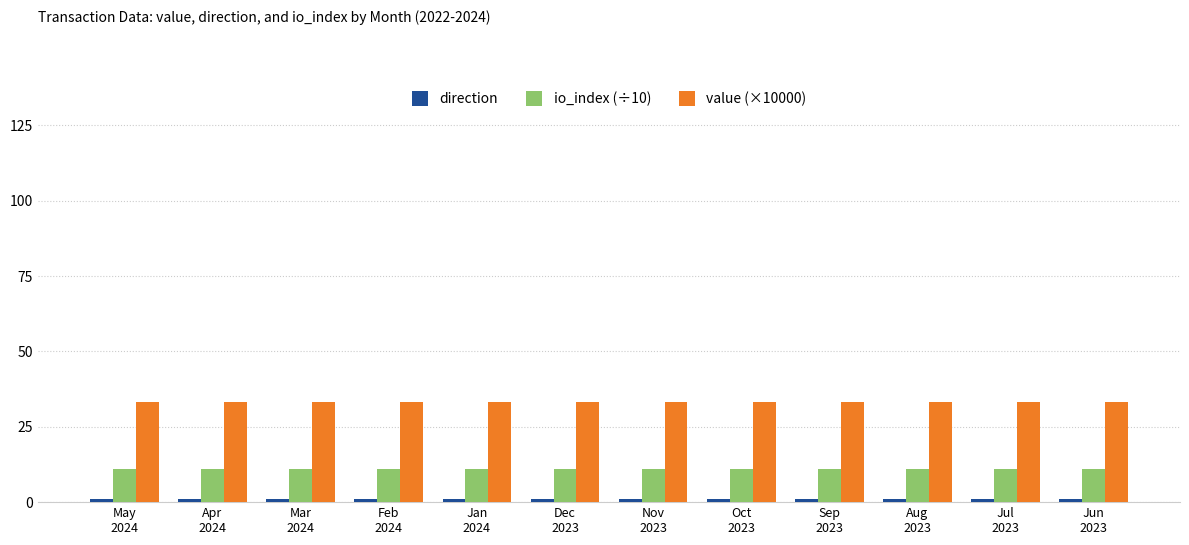

What is the highest value of the io_index (÷10) series?

10.9